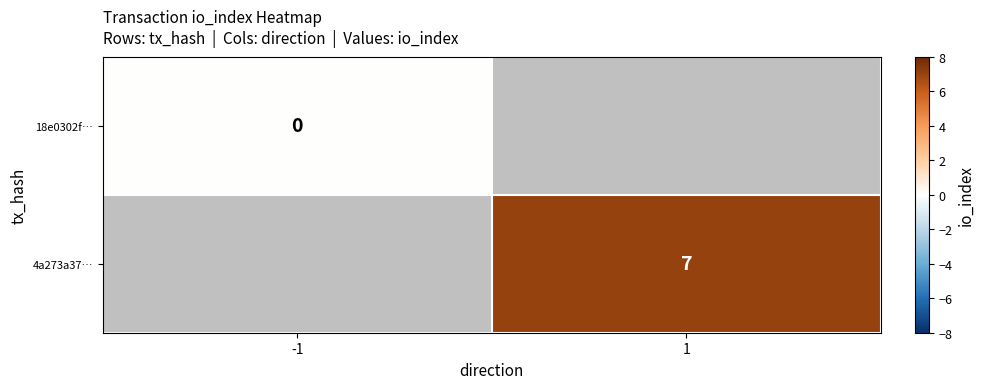

Which label corresponds to the smallest value in the chart?

-1